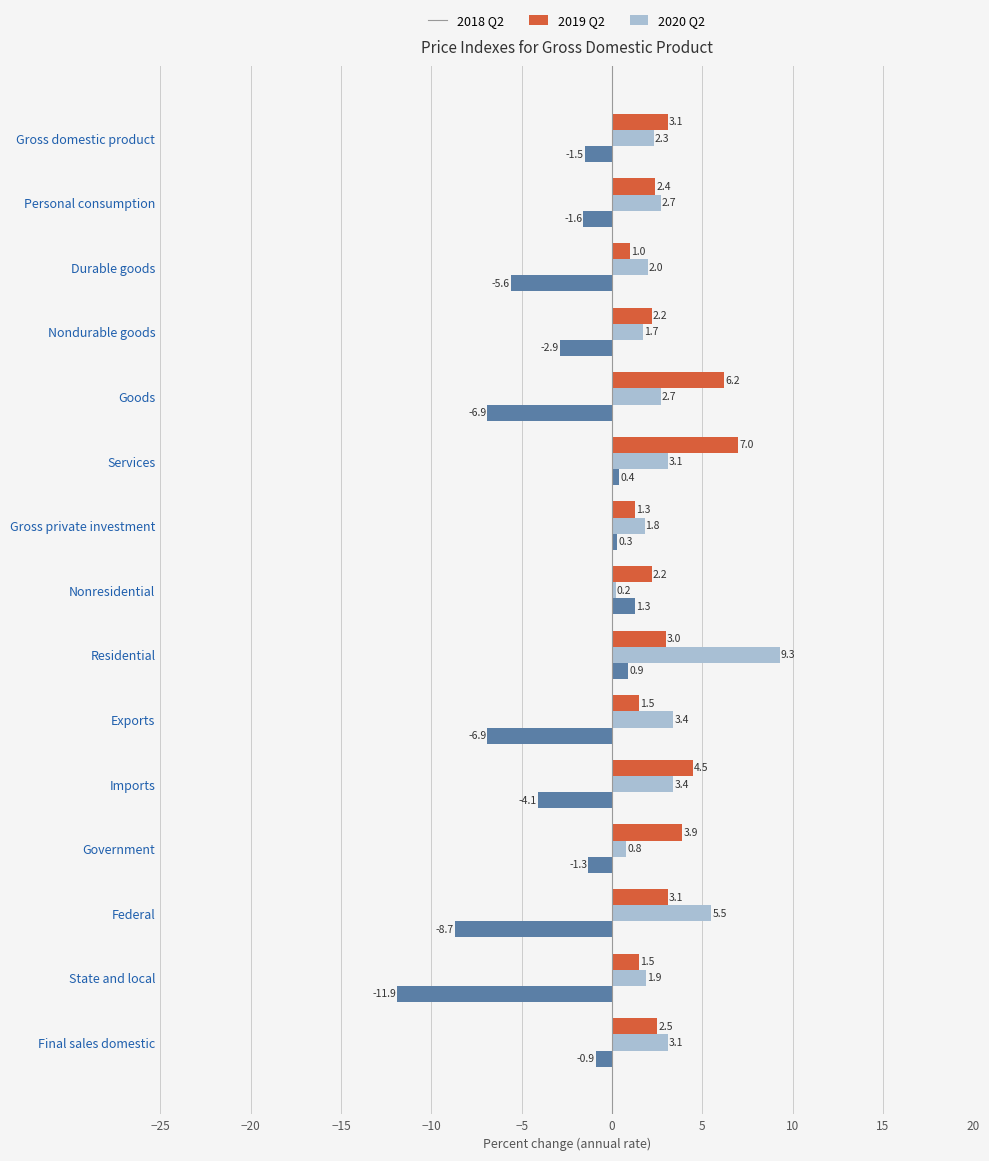

At which category is the sum across all series the highest?

Residential